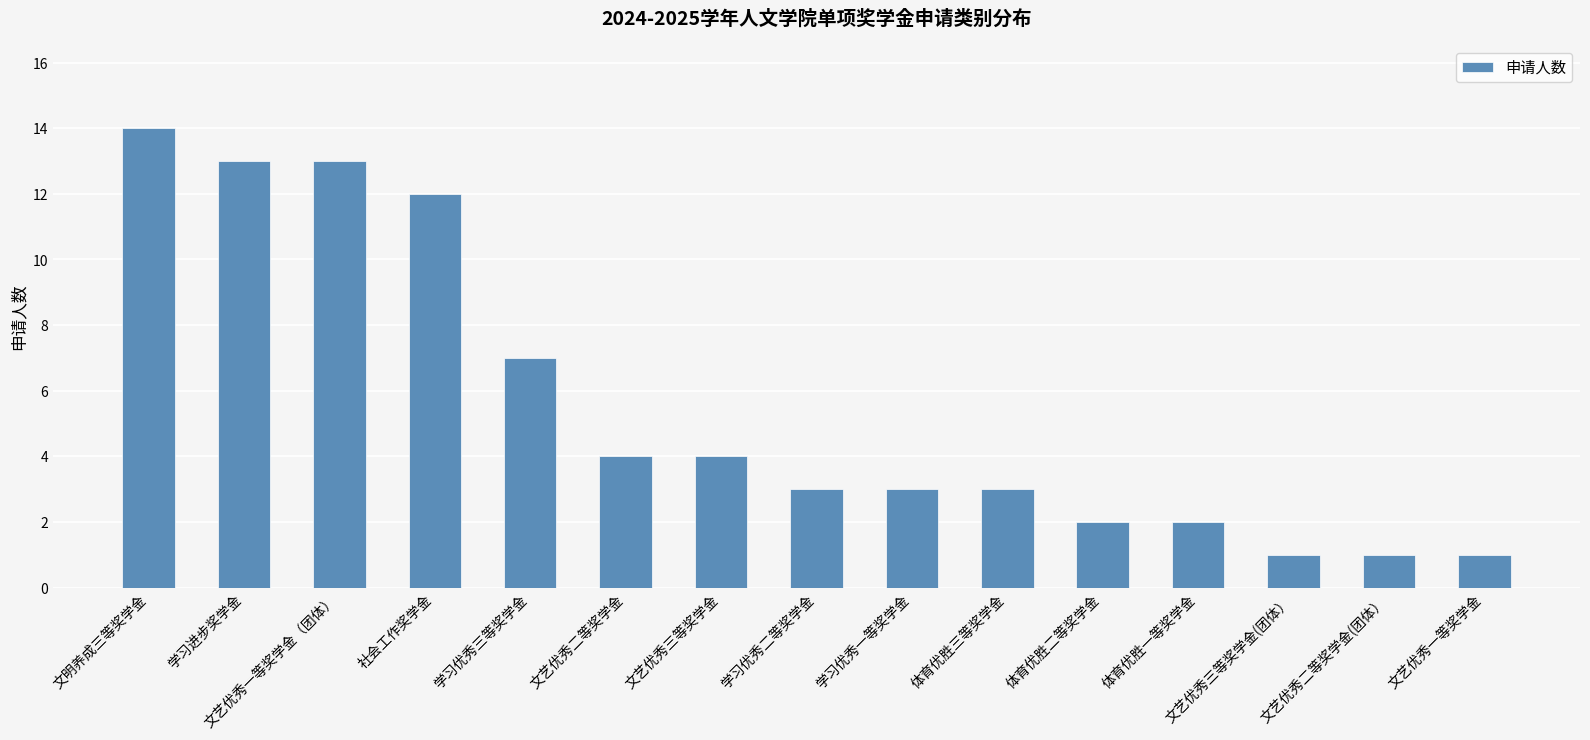

What is the ratio of the value at 文明养成三等奖学金 to the value at 文艺优秀二等奖学金?

3.5